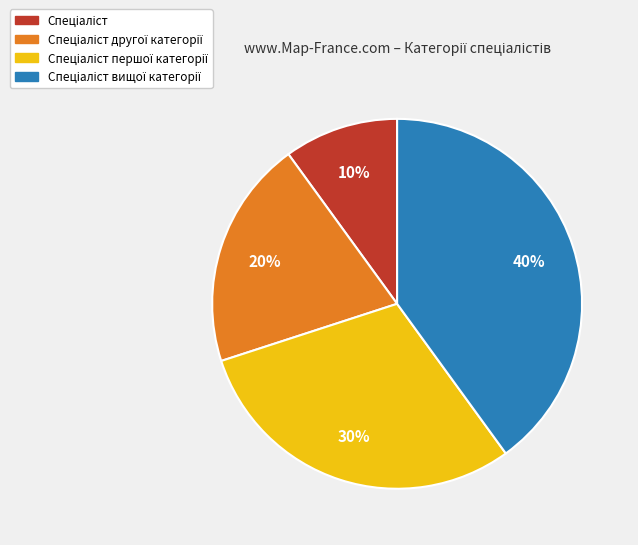

To the nearest percent, what is the difference between the largest and smallest slice percentages?

30%